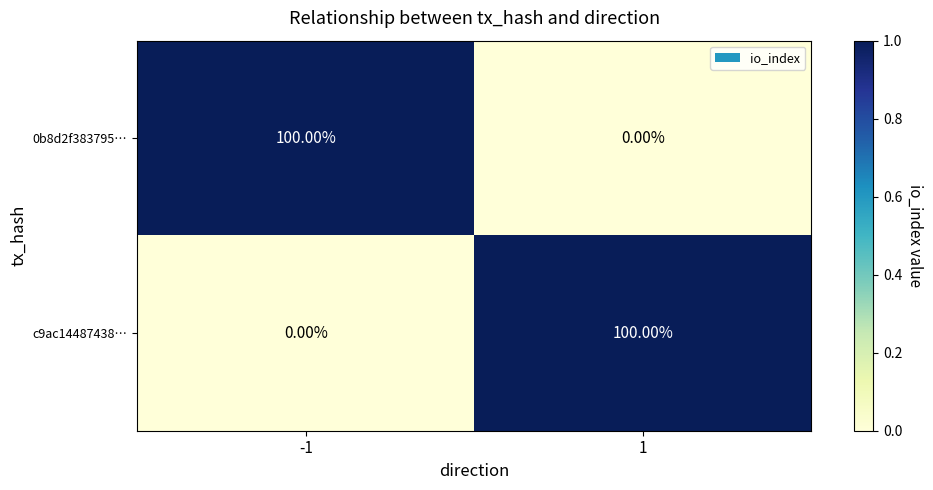

Is the value of c9ac14487438… at -1 greater than the value of 0b8d2f383795… at -1?

No